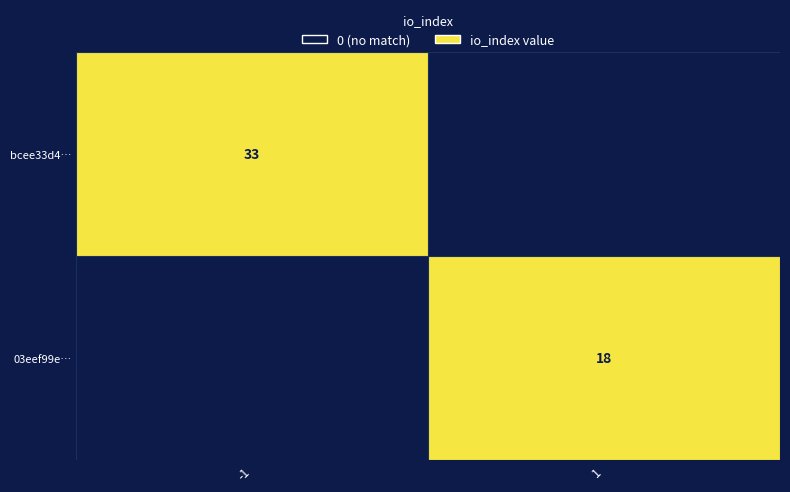

Is the value of 03eef99e… at 1 greater than the value of bcee33d4… at -1?

No